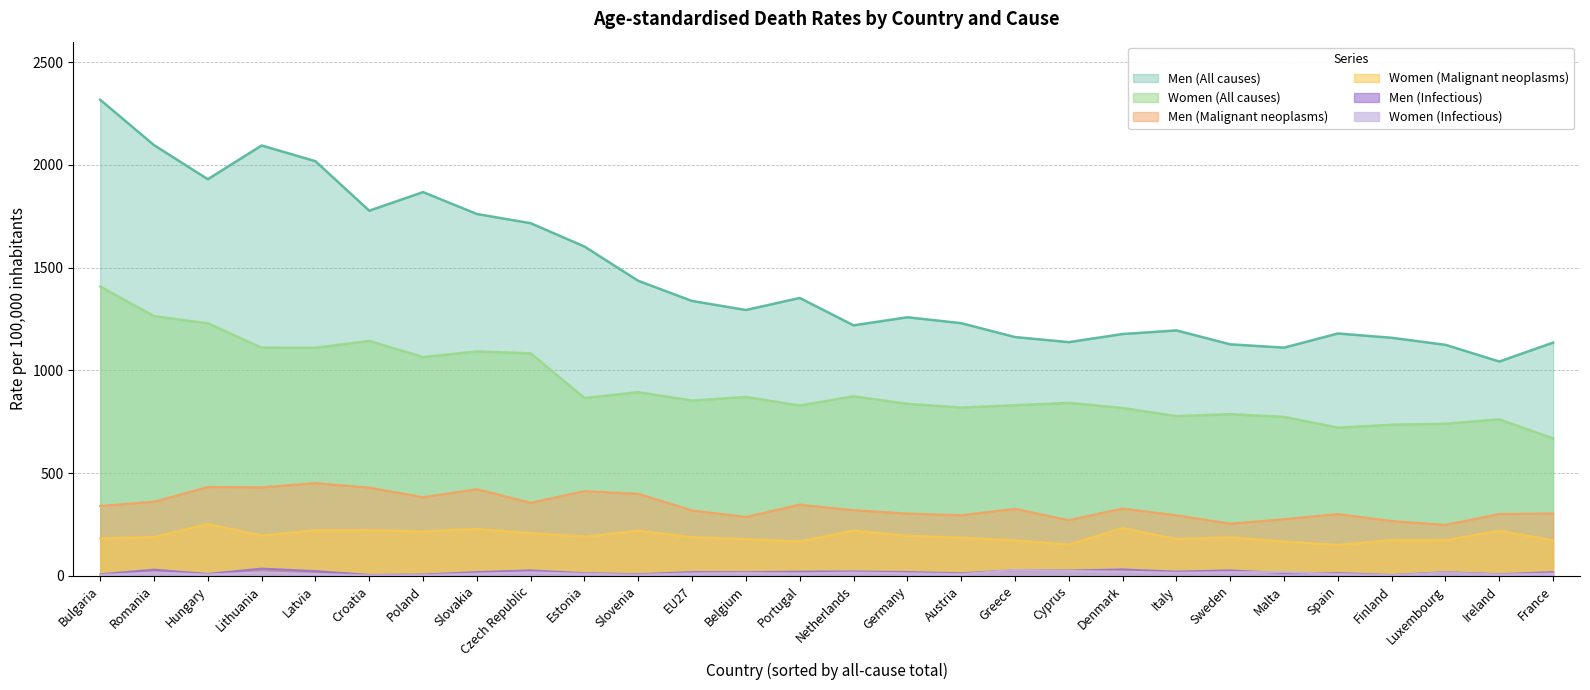

What is the minimum value for Men (All causes)?

1043.2